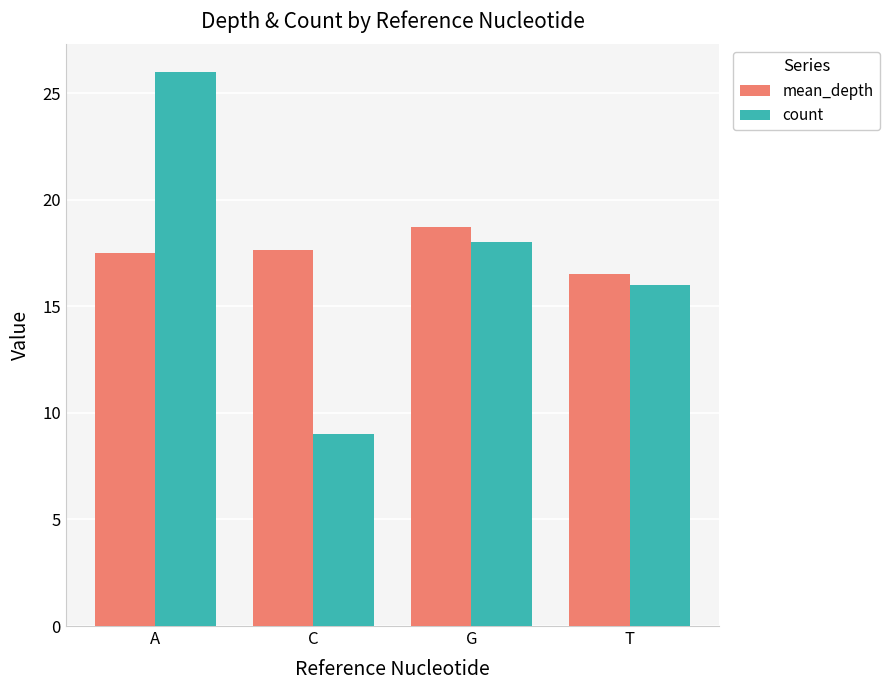

Reading right to left, list all the values displayed in this chart.

mean_depth: T=16.5	G=18.7	C=17.7	A=17.5
count: T=16.0	G=18.0	C=9.0	A=26.0